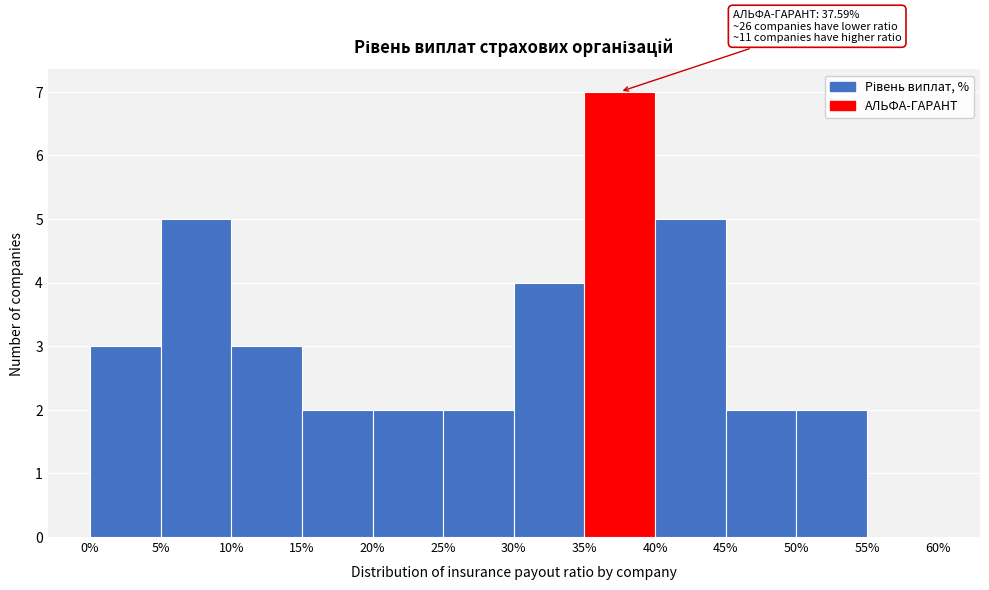

Which range on the x-axis has the tallest bar?

35% to 40%